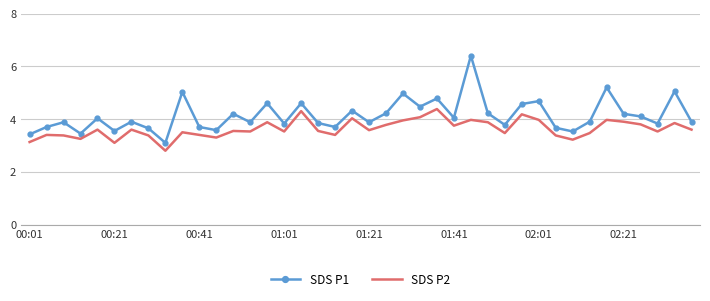

Which series has the largest range (max minus min)?

SDS P1